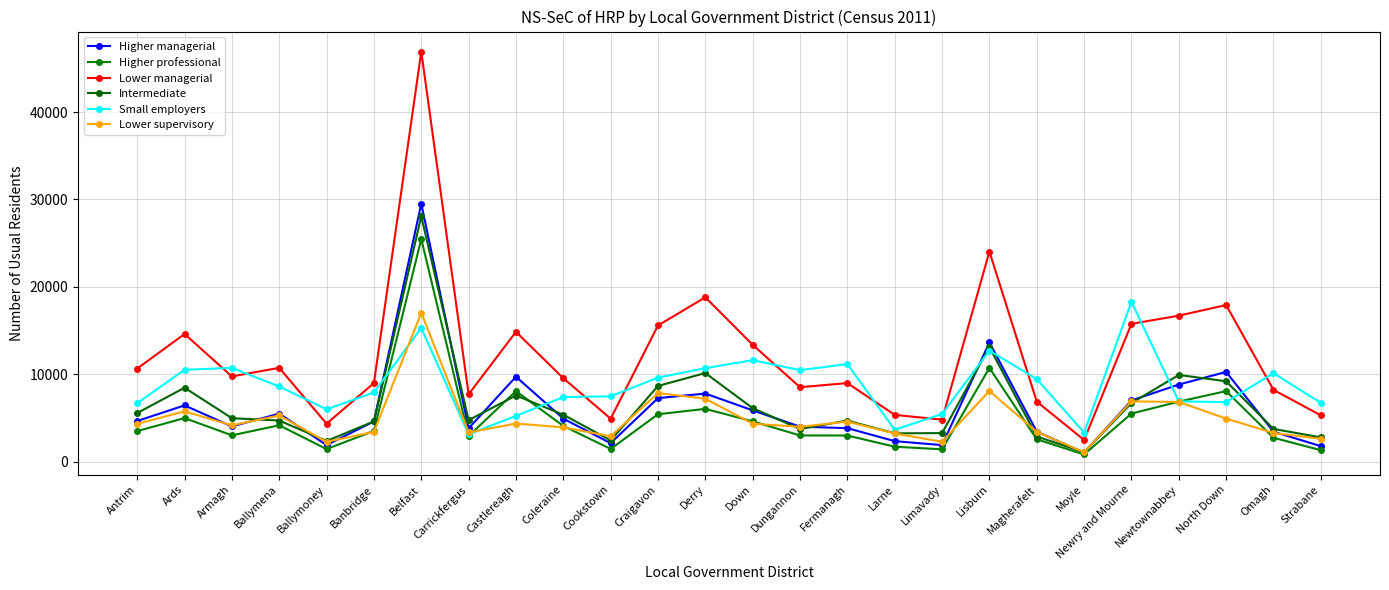

Where do Lower supervisory and Small employers first cross each other?

Banbridge and Belfast